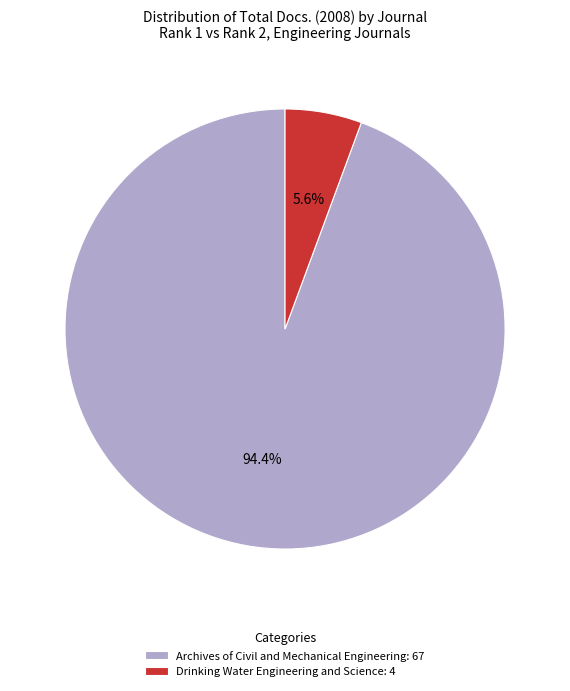

What percentage is the Archives of Civil and Mechanical Engineering slice, to the nearest percent?

94%